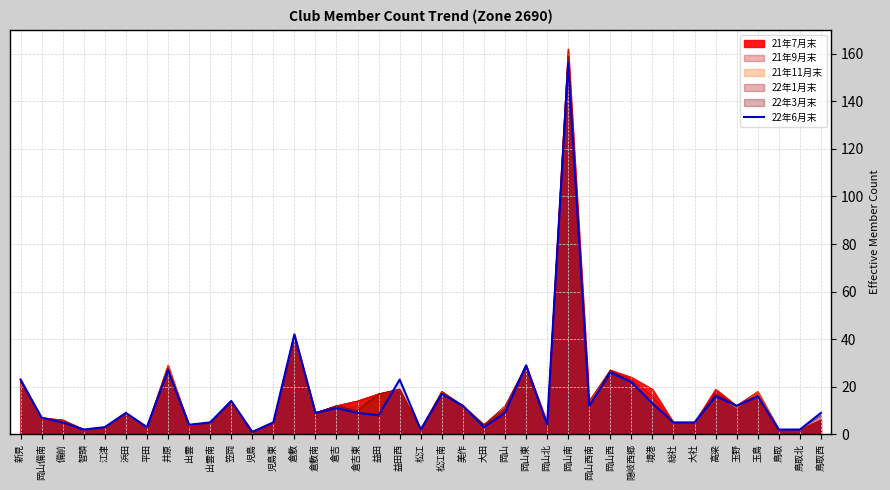

Where is the first local maximum?

浜田